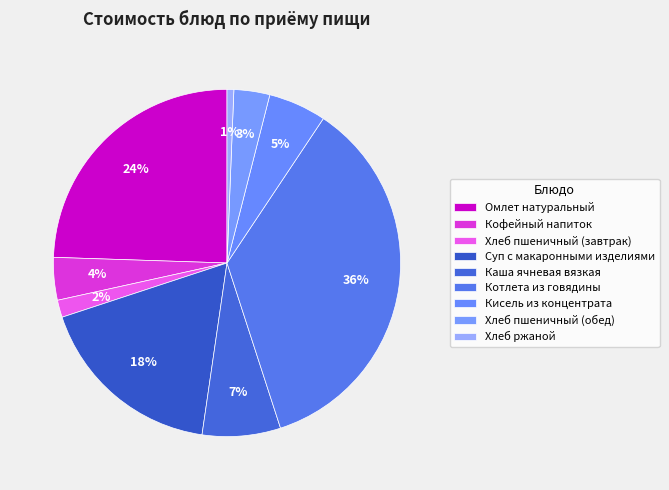

To the nearest percent, what portion does Суп с макаронными изделиями represent?

18%